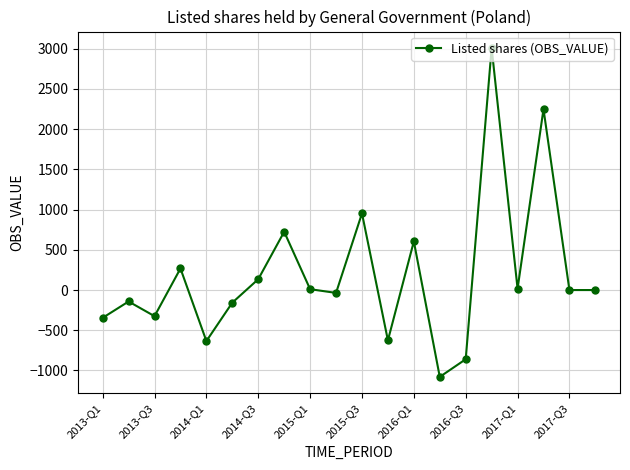

How many lines are shown in the chart?

1